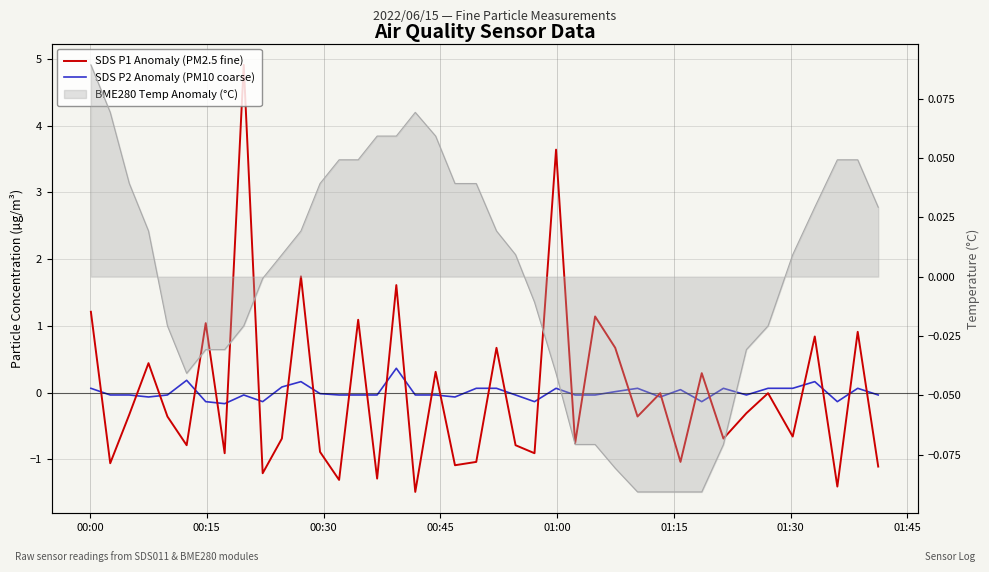

Reading right to left, extract all data points from this chart.

SDS P1 Anomaly (PM2.5 fine): -1.1	0.9	-1.4	0.8	-0.7	-0.0	-0.3	-0.7	0.3	-1.0	-0.0	-0.4	0.7	1.1	-0.8	3.6	-0.9	-0.8	0.7	-1.0	-1.1	0.3	-1.5	1.6	-1.3	1.1	-1.3	-0.9	1.7	-0.7	-1.2	4.9	-0.9	1.0	-0.8	-0.4	0.4	-0.3	-1.1	1.2
SDS P2 Anomaly (PM10 coarse): -0.0	0.1	-0.1	0.2	0.1	0.1	-0.0	0.1	-0.1	0.0	-0.1	0.1	0.0	-0.0	-0.0	0.1	-0.1	-0.0	0.1	0.1	-0.1	-0.0	-0.0	0.4	-0.0	-0.0	-0.0	-0.0	0.2	0.1	-0.1	-0.0	-0.2	-0.1	0.2	-0.0	-0.1	-0.0	-0.0	0.1